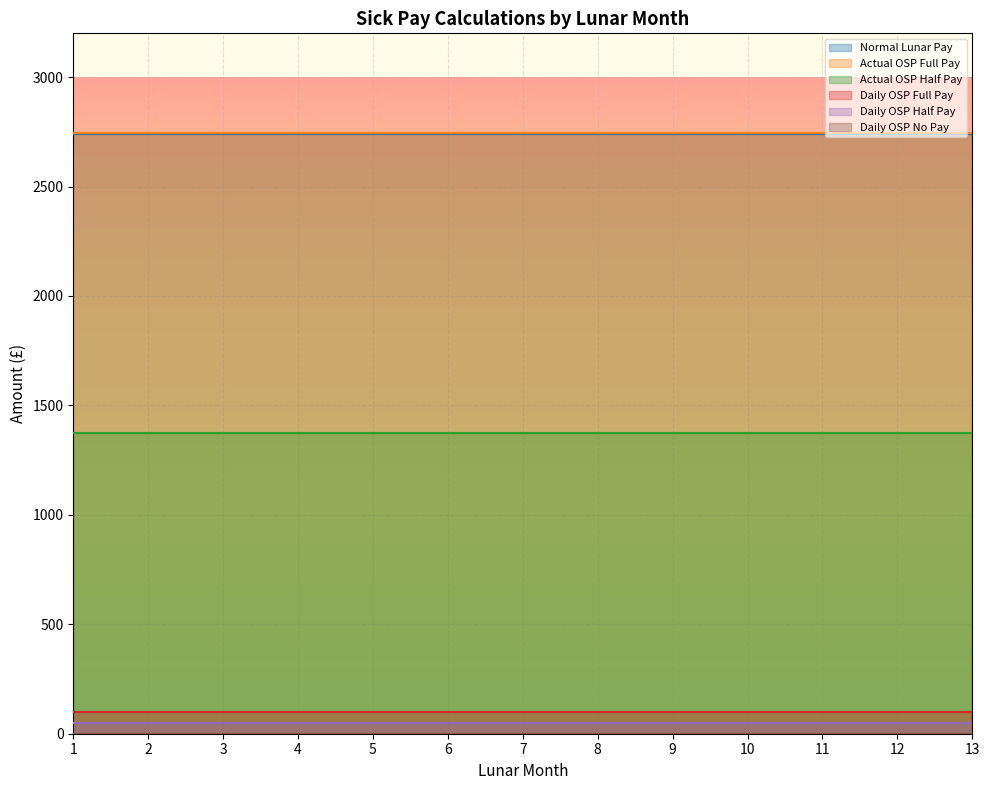

True or false: Daily OSP Full Pay and Actual OSP Half Pay cross at least once.

False